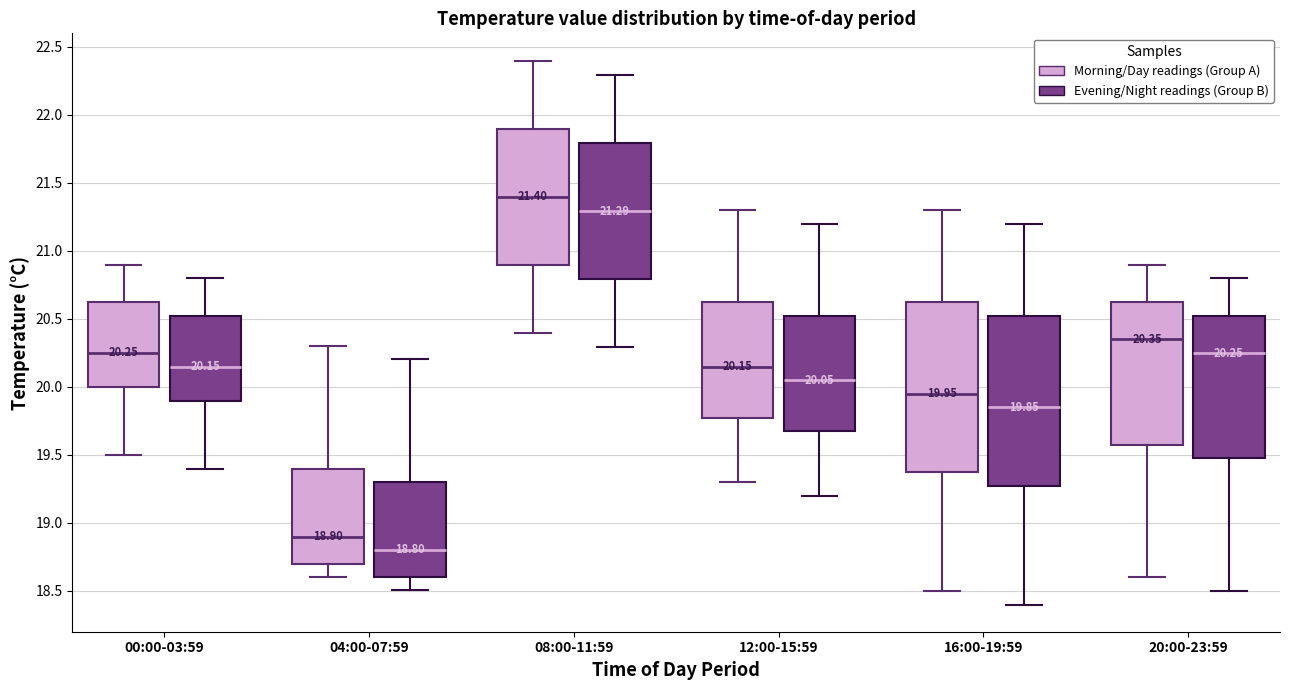

Which box has the highest median line?

08:00-11:59 (Morning/Day readings (Group A))